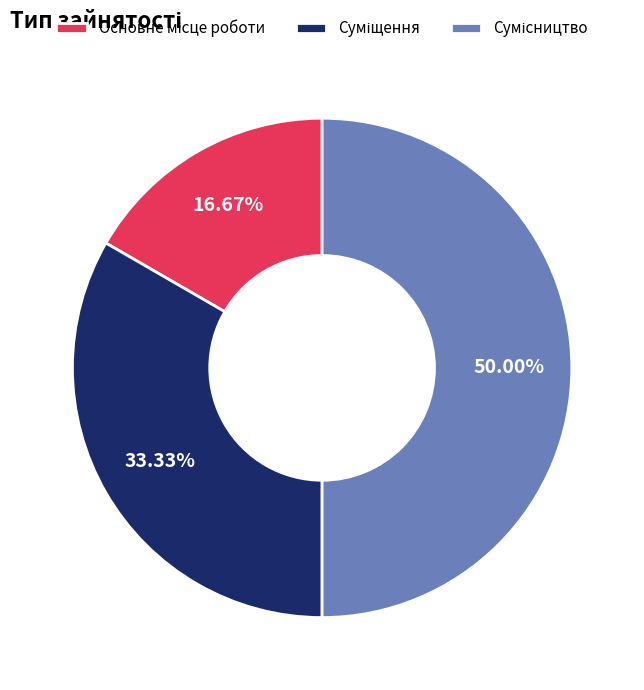

Is there a majority slice in this chart?

No